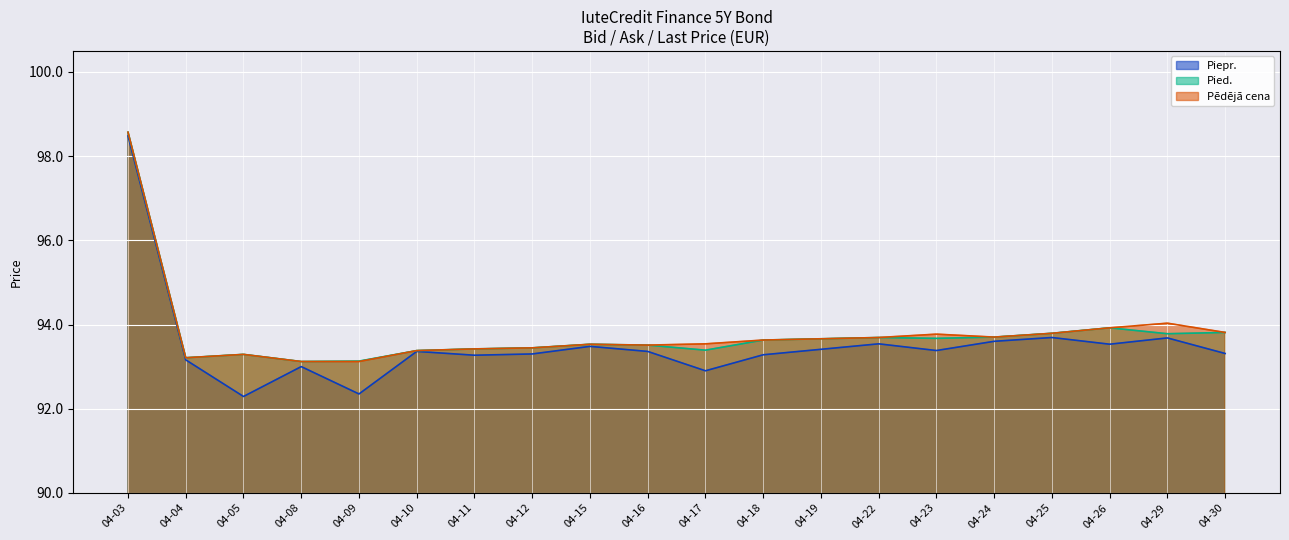

Reading left to right, transcribe all the data shown in this chart.

Piepr.: 98.5	93.2	92.3	93.0	92.4	93.4	93.3	93.3	93.5	93.4	92.9	93.3	93.4	93.5	93.4	93.6	93.7	93.5	93.7	93.3
Pied.: 98.6	93.2	93.3	93.1	93.1	93.4	93.4	93.4	93.5	93.5	93.4	93.6	93.7	93.7	93.7	93.7	93.8	93.9	93.8	93.8
Pēdējā cena: 98.6	93.2	93.3	93.1	93.1	93.4	93.4	93.4	93.5	93.5	93.5	93.6	93.7	93.7	93.8	93.7	93.8	93.9	94.0	93.8